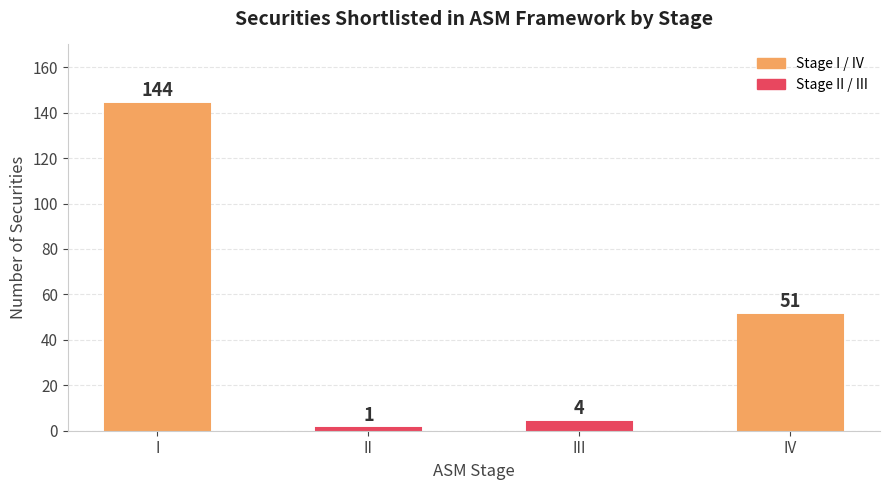

The chart shows a value of 144 at I. True or false?

True